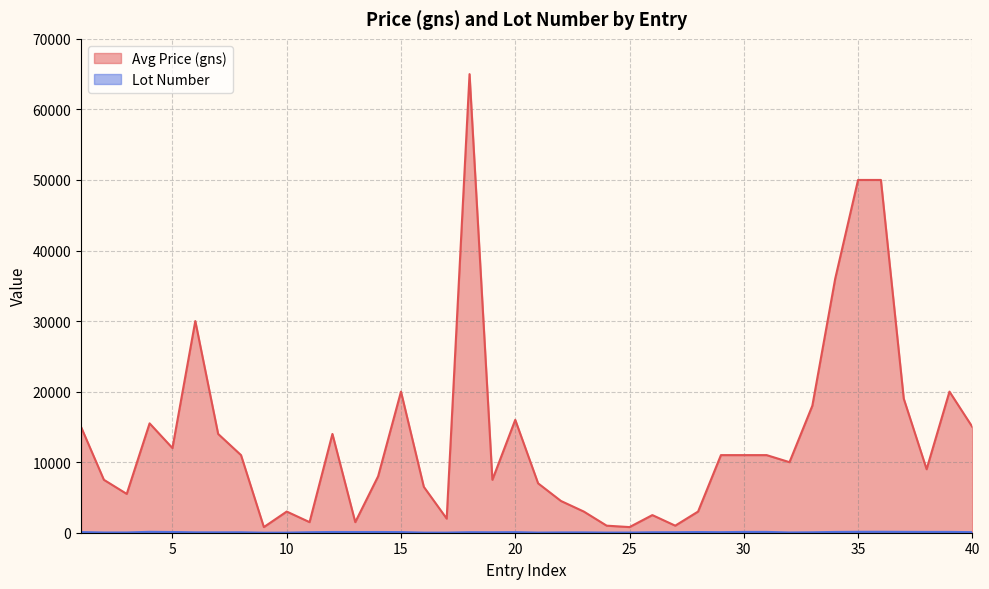

True or false: Avg Price (gns) and Lot Number cross at least once.

False